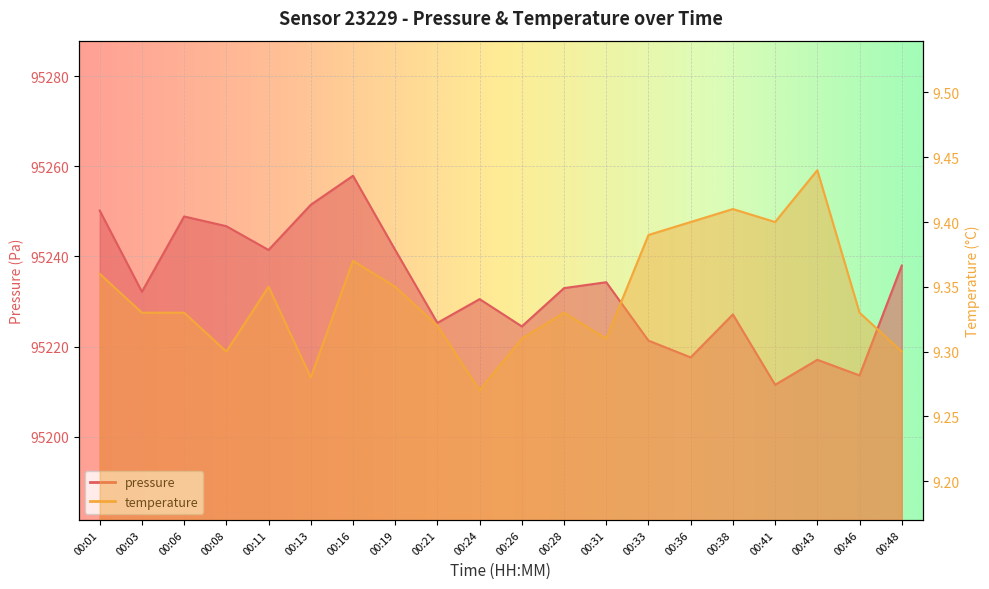

At which label does temperature reach its peak?

00:43